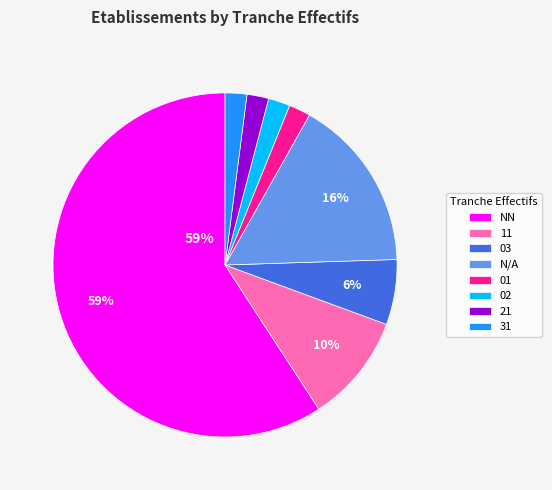

How many slices are in this pie chart?

8